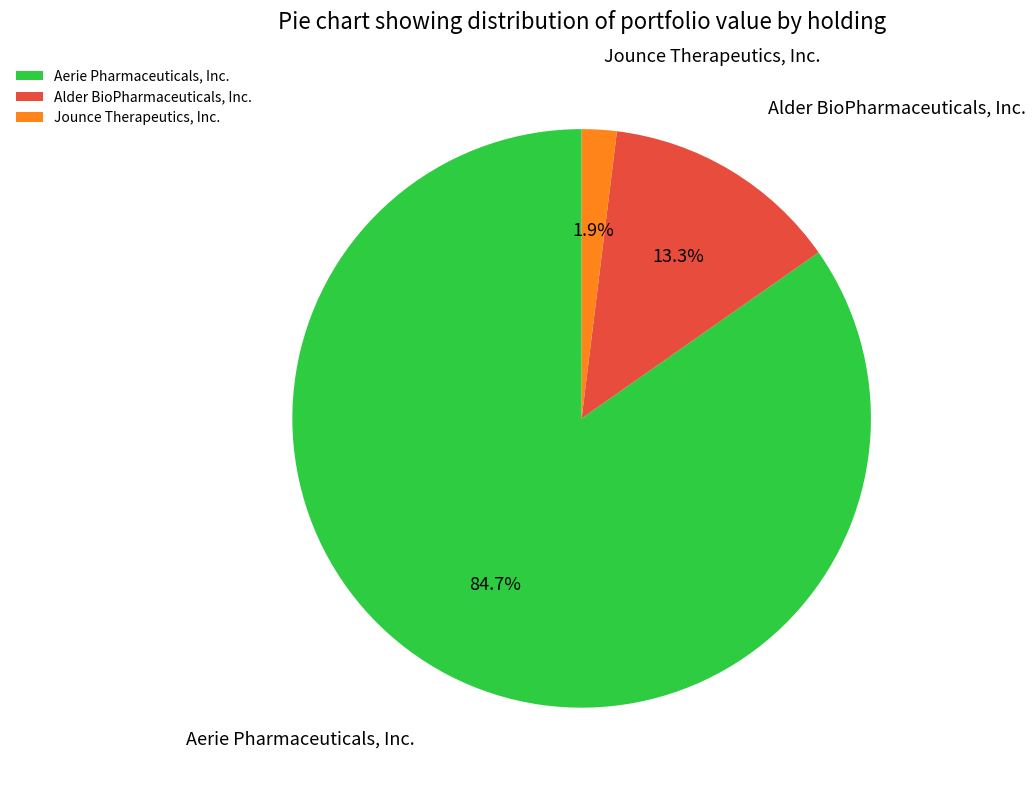

Count the number of slices in the pie.

3